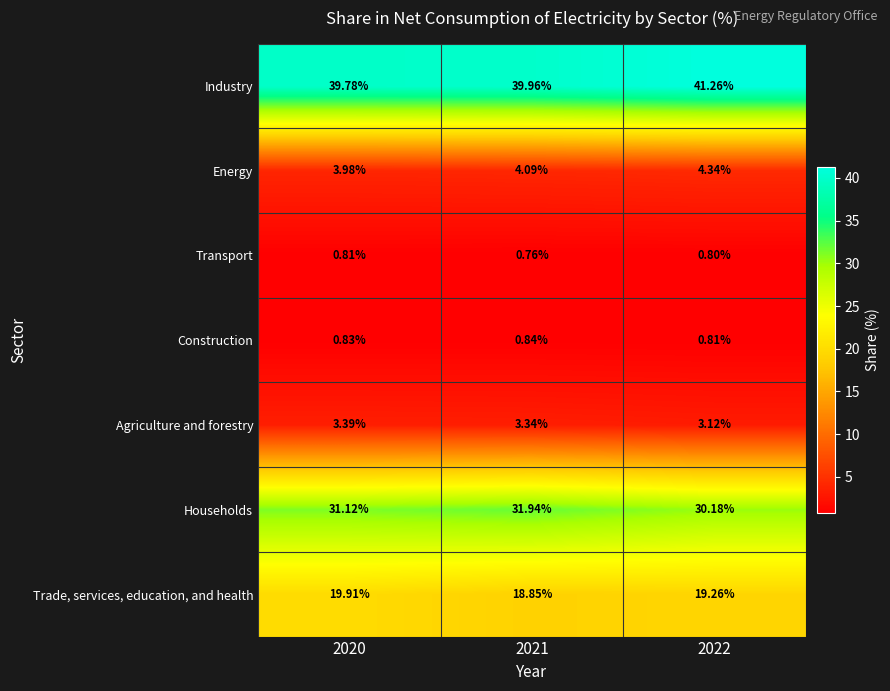

Is the value of Agriculture and forestry at 2021 greater than the value of Trade, services, education, and health at 2022?

No